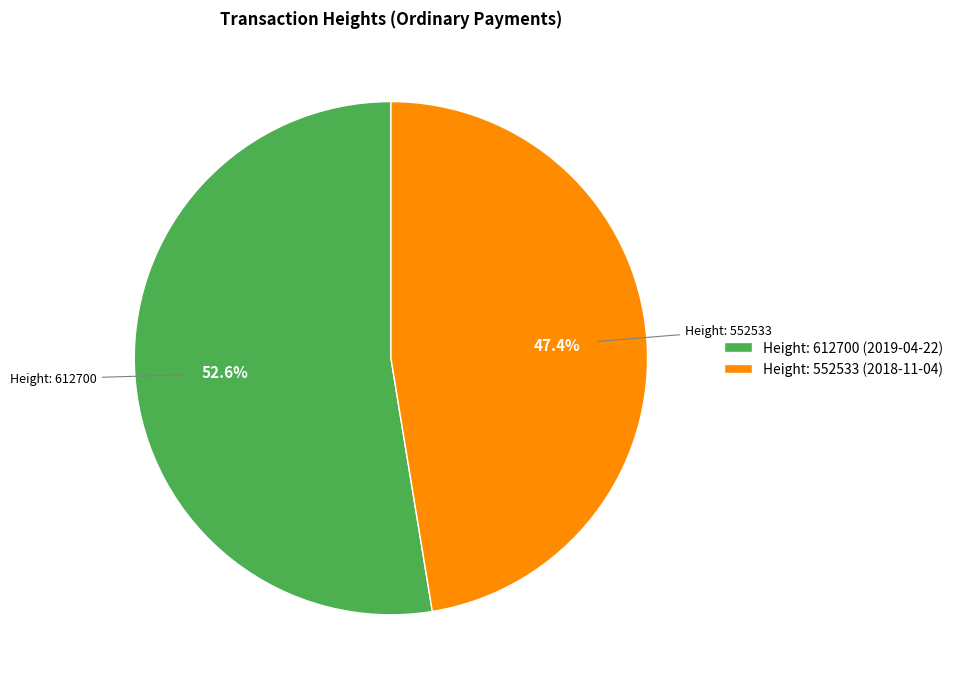

Which slice represents more than half of the pie?

Height: 612700 (2019-04-22)